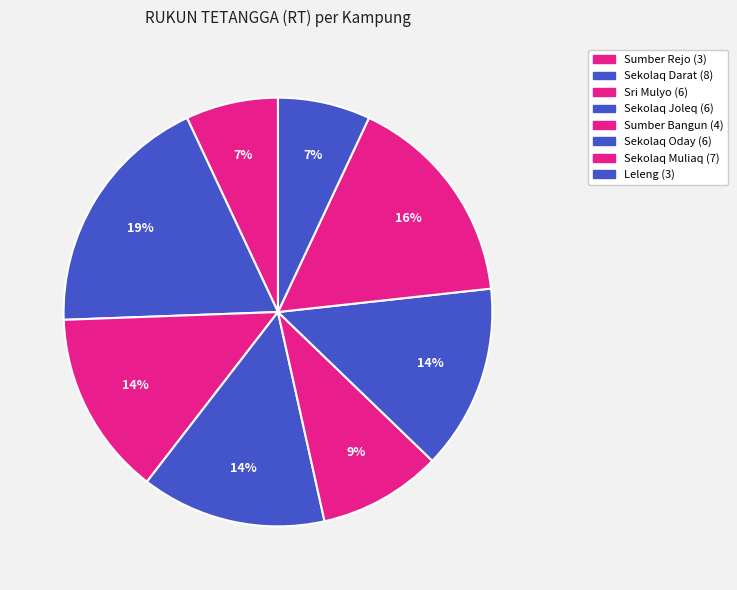

Count the number of slices in the pie.

8